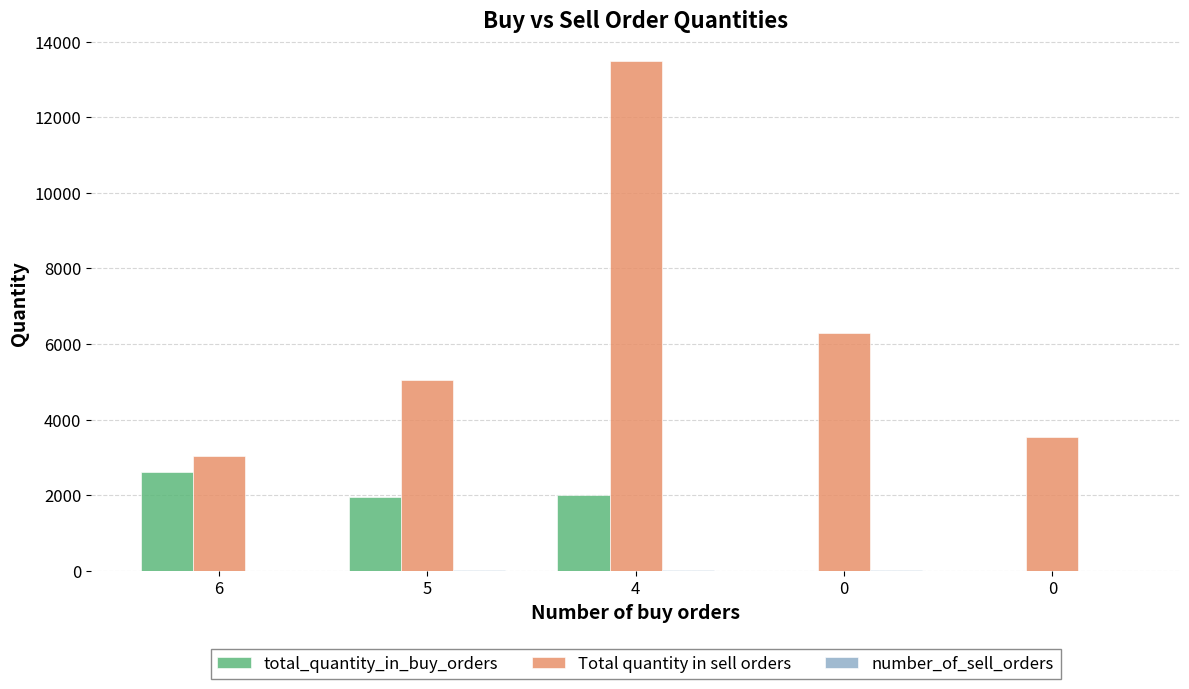

What is the average value of the total_quantity_in_buy_orders series?

1316